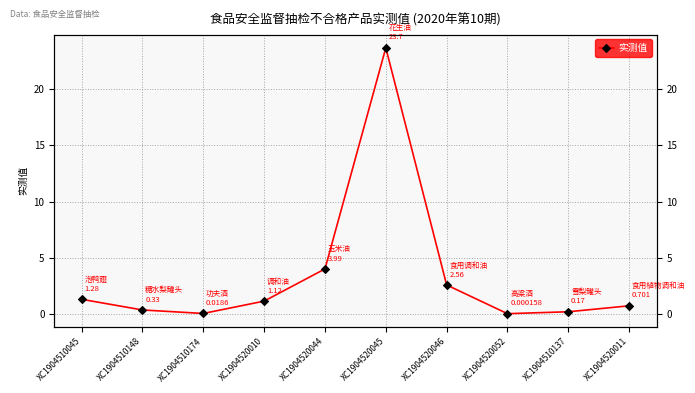

How many data points are above 1?

5